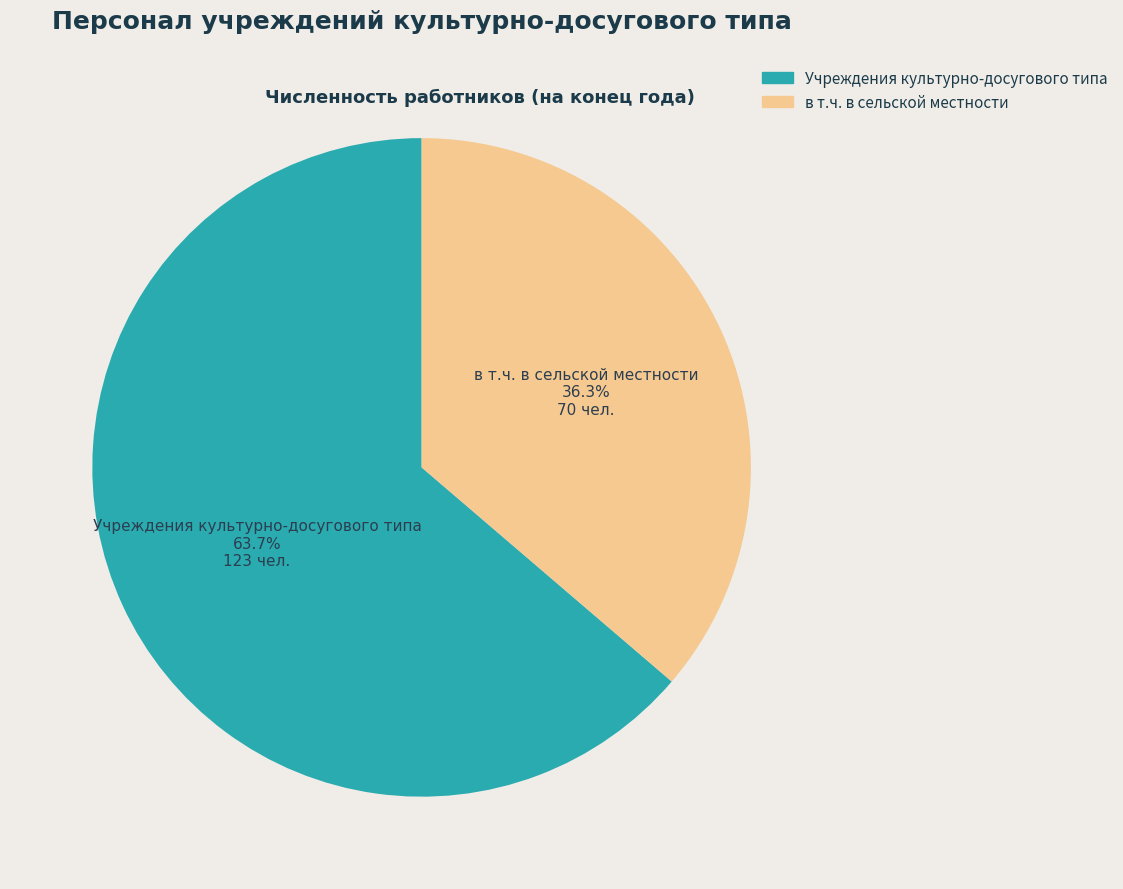

Approximately how many times larger is the value at Учреждения культурно-досугового типа compared to в т.ч. в сельской местности?

1.8